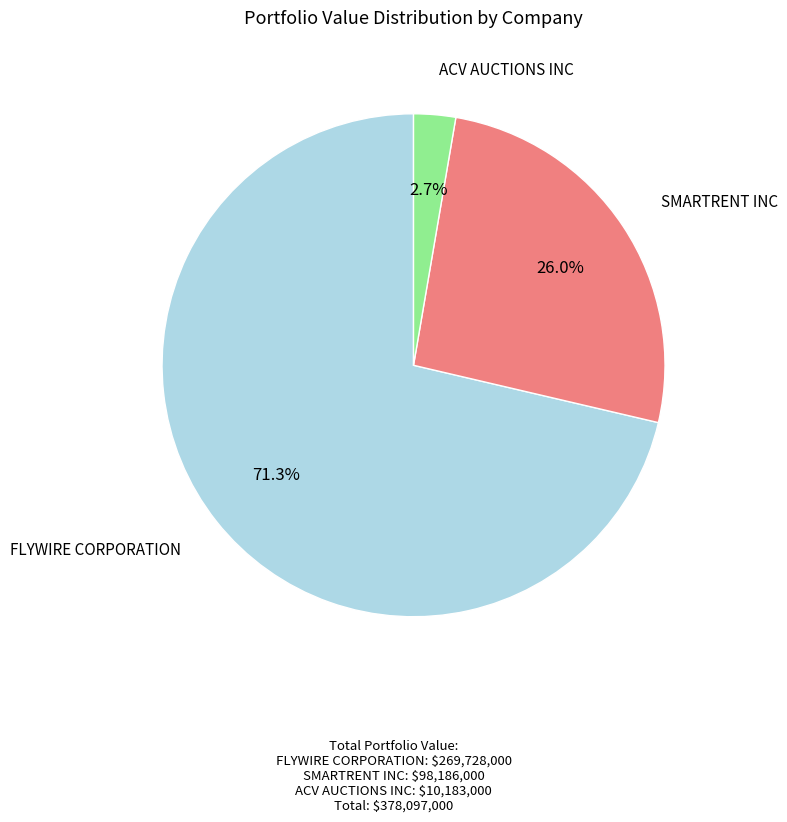

Is there a majority slice in this chart?

Yes